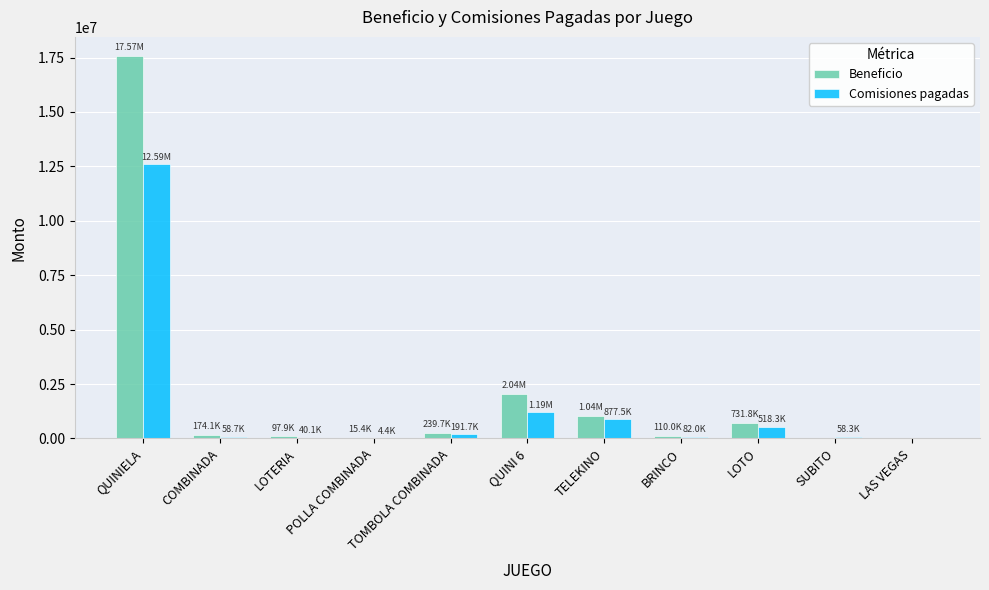

Count the number of data series in this chart.

2